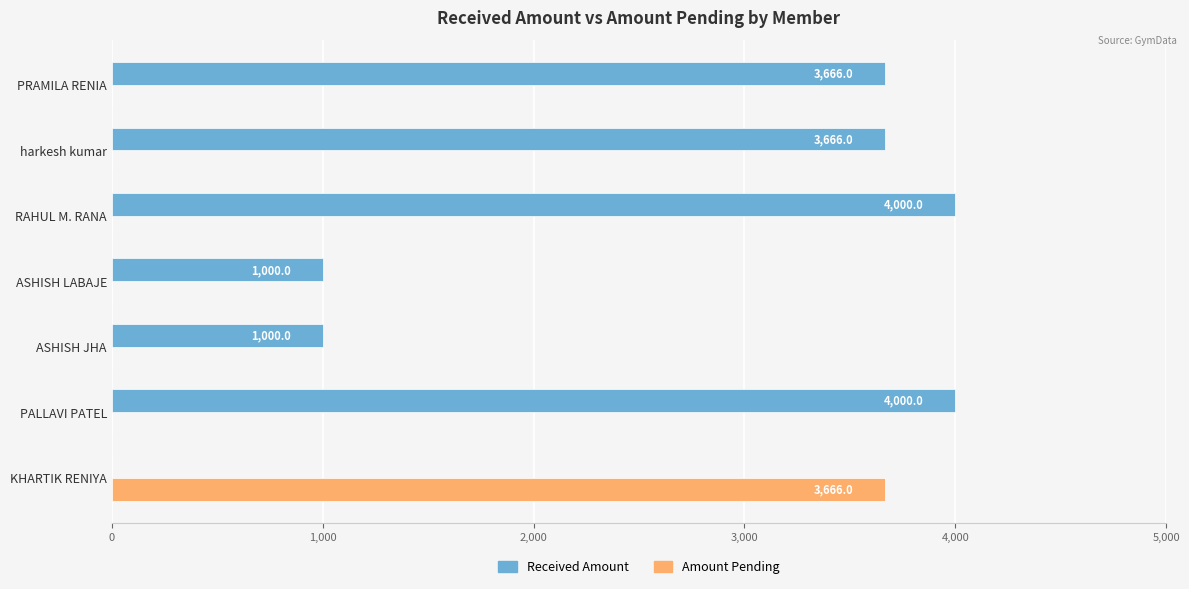

Between RAHUL M. RANA and PRAMILA RENIA, which series saw the biggest shift?

Received Amount